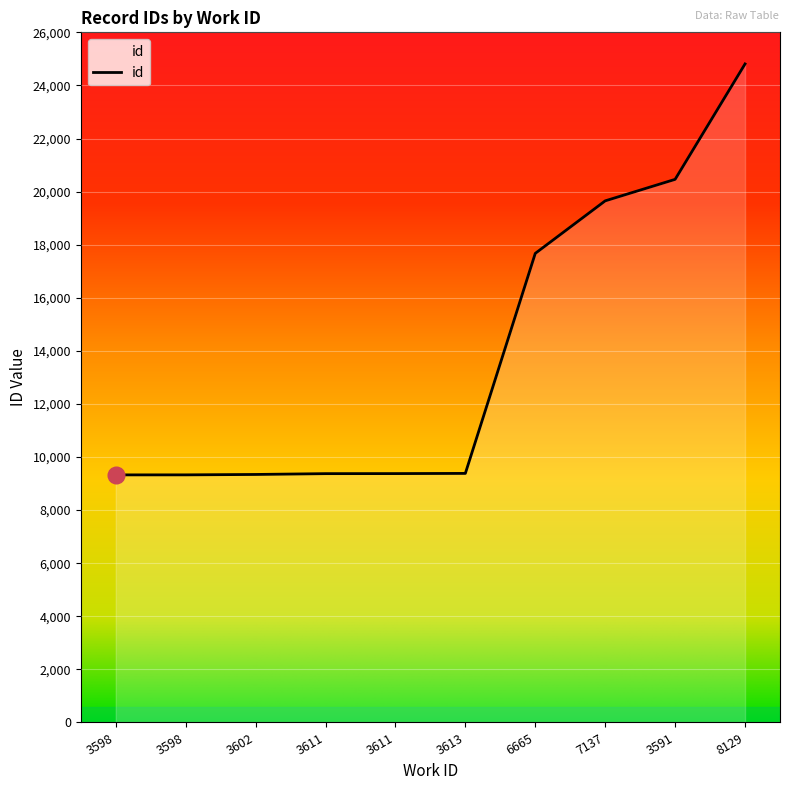

Where is the data nearest to the value 17068?

6665